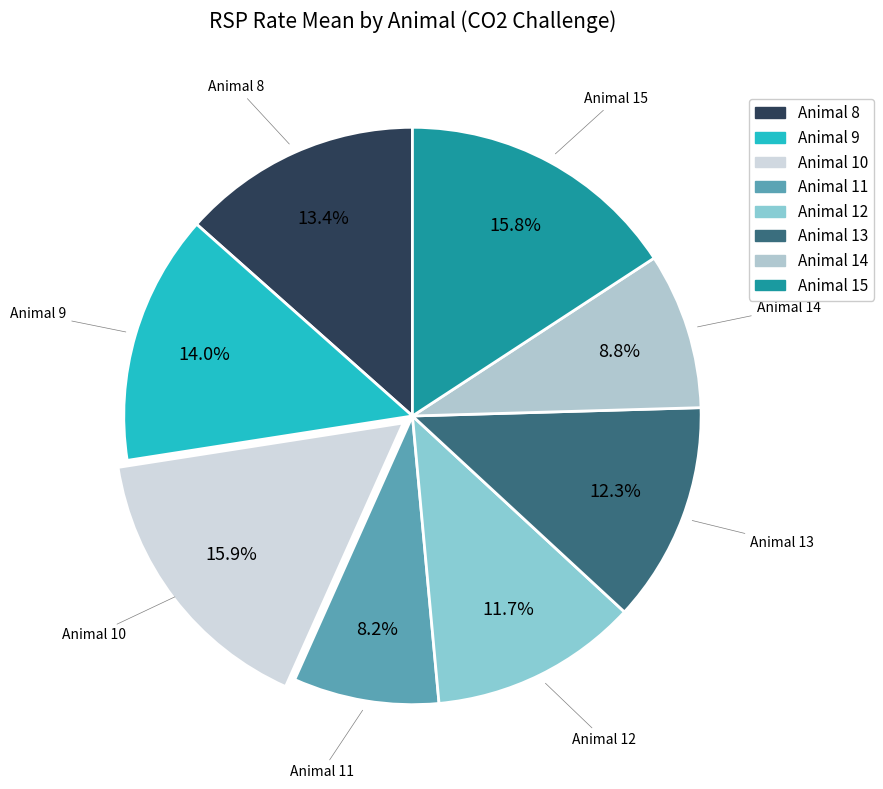

Rank the categories by value from lowest to highest.

11, 14, 12, 13, 8, 9, 15, 10